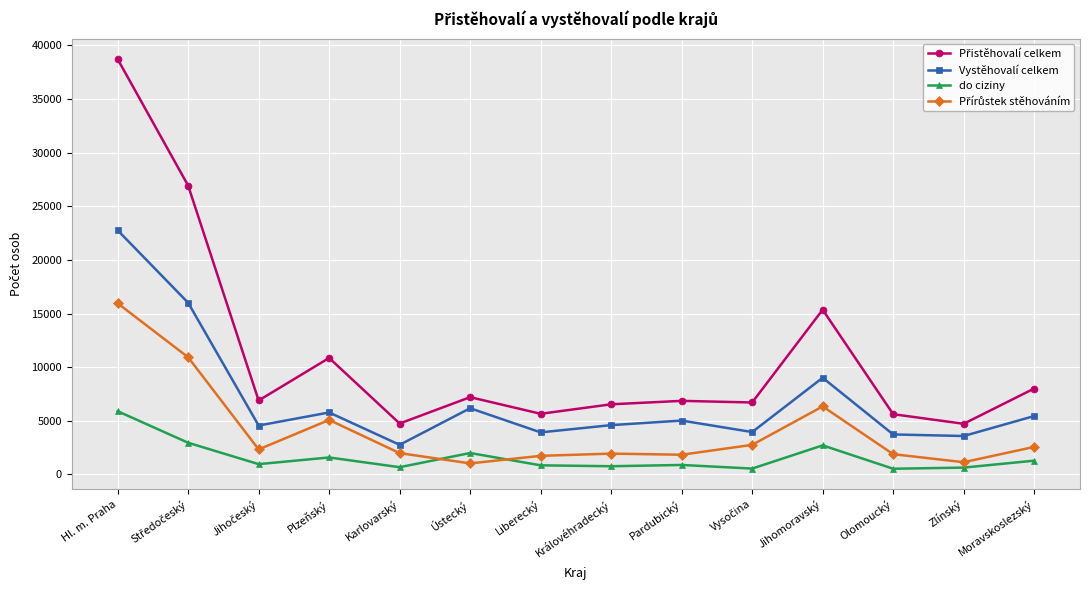

Does the chart have visible grid lines?

Yes